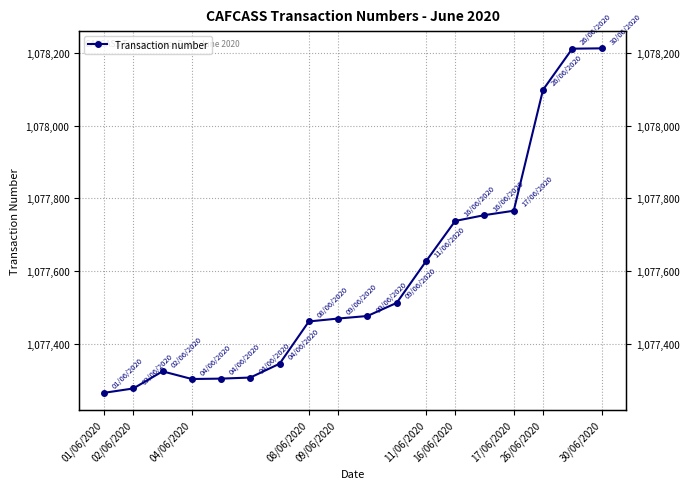

How many categories are shown in the chart?

18